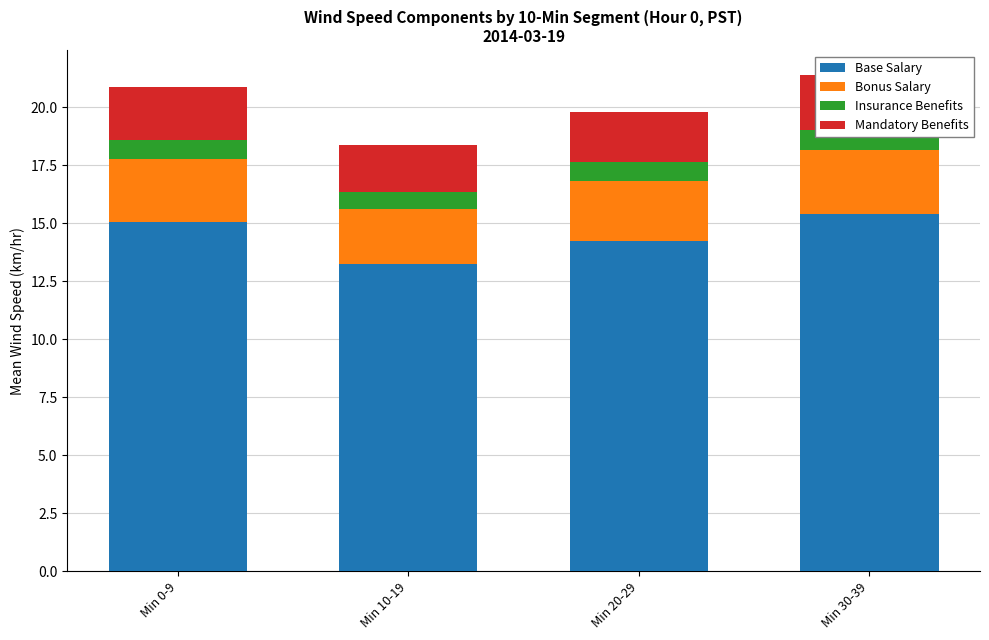

What are all the series names shown in the legend?

Base Salary, Bonus Salary, Insurance Benefits, Mandatory Benefits